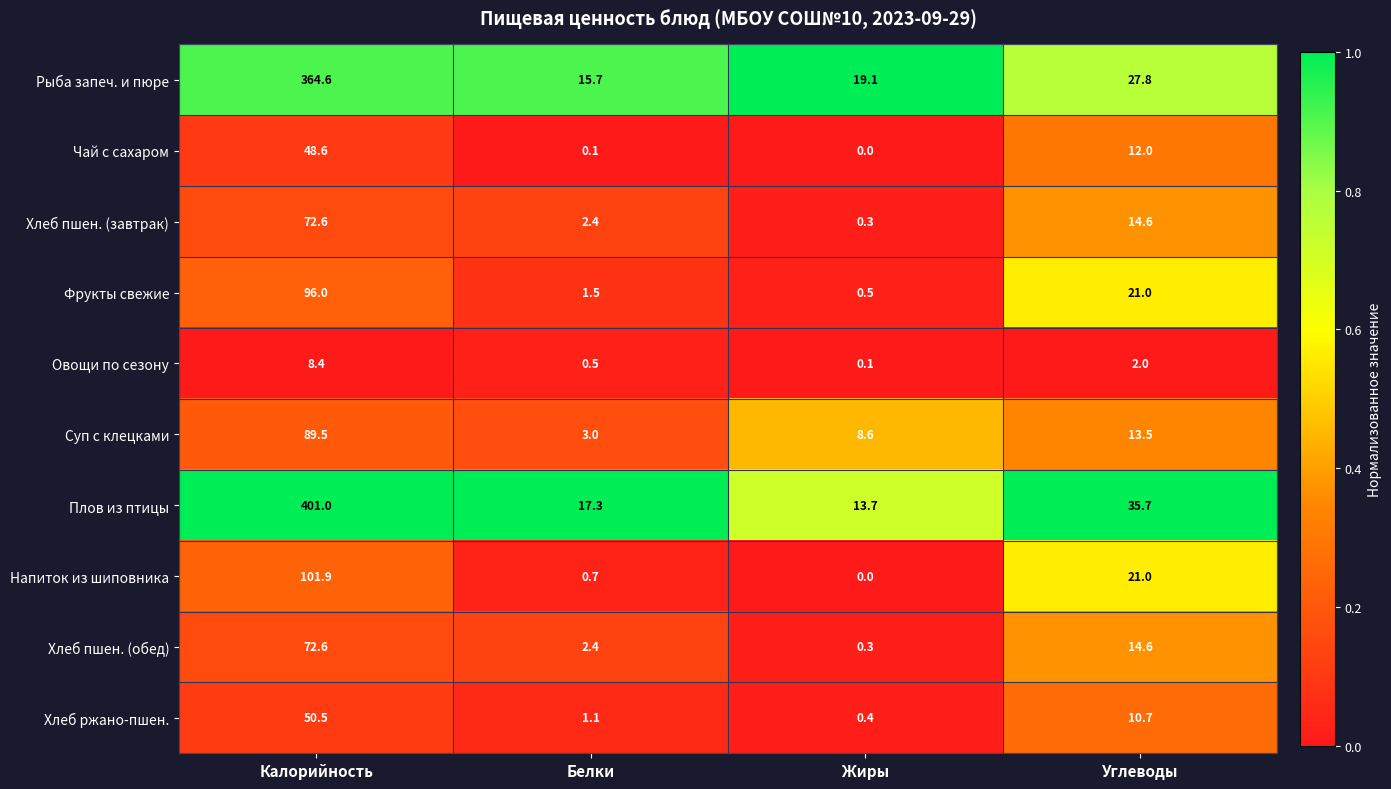

What is the total value across all series at Белки?

44.7